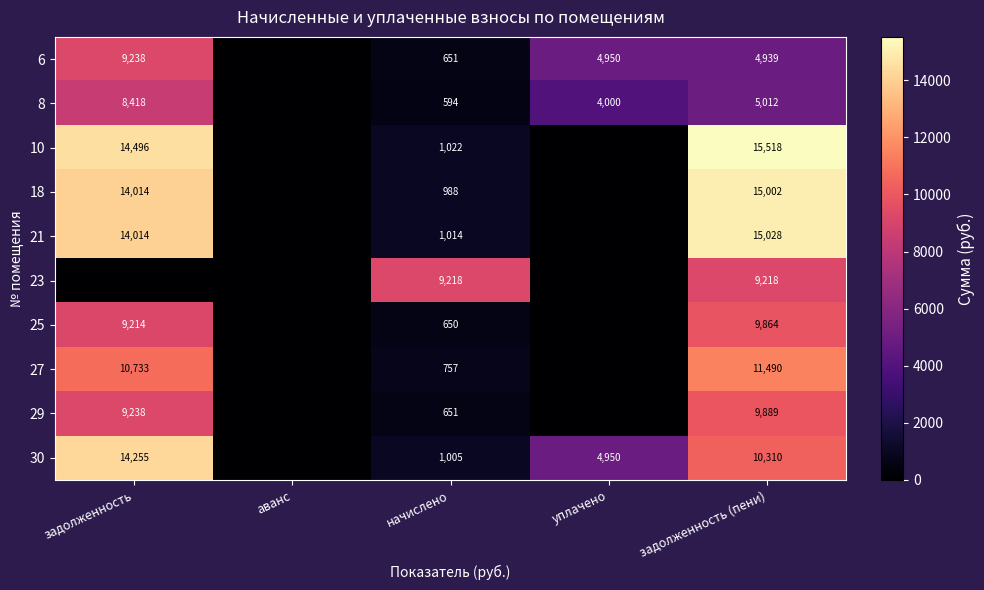

At how many categories does at least one series exceed 6867?

3